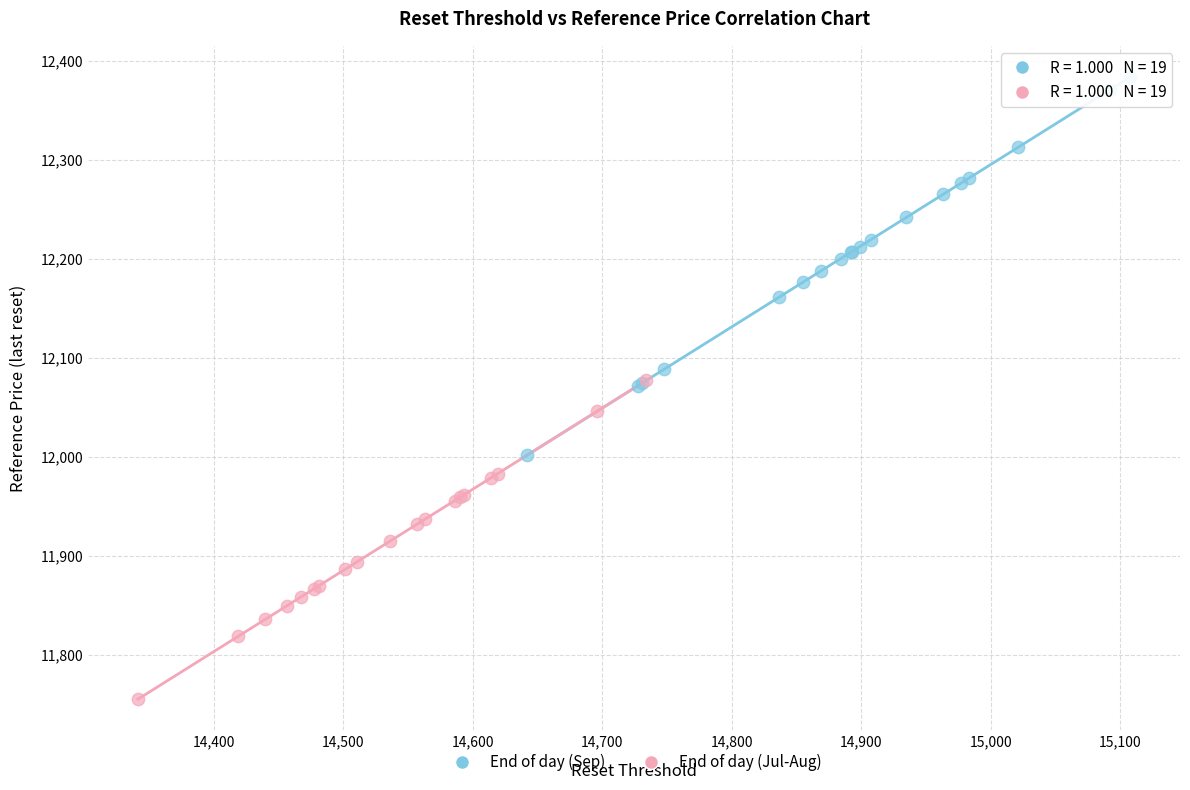

Which series contains the highest Y value?

End of day (Sep)